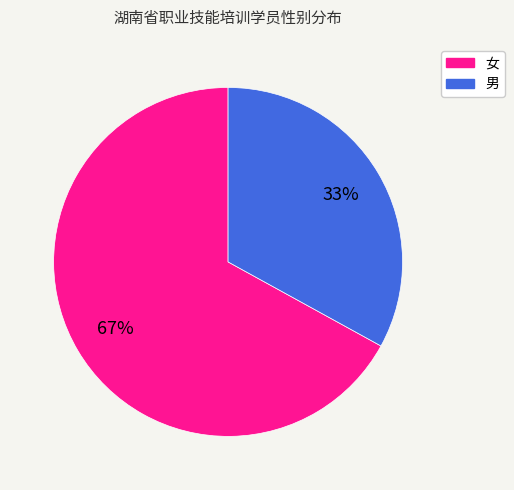

Does 女 represent more than half of the total?

Yes